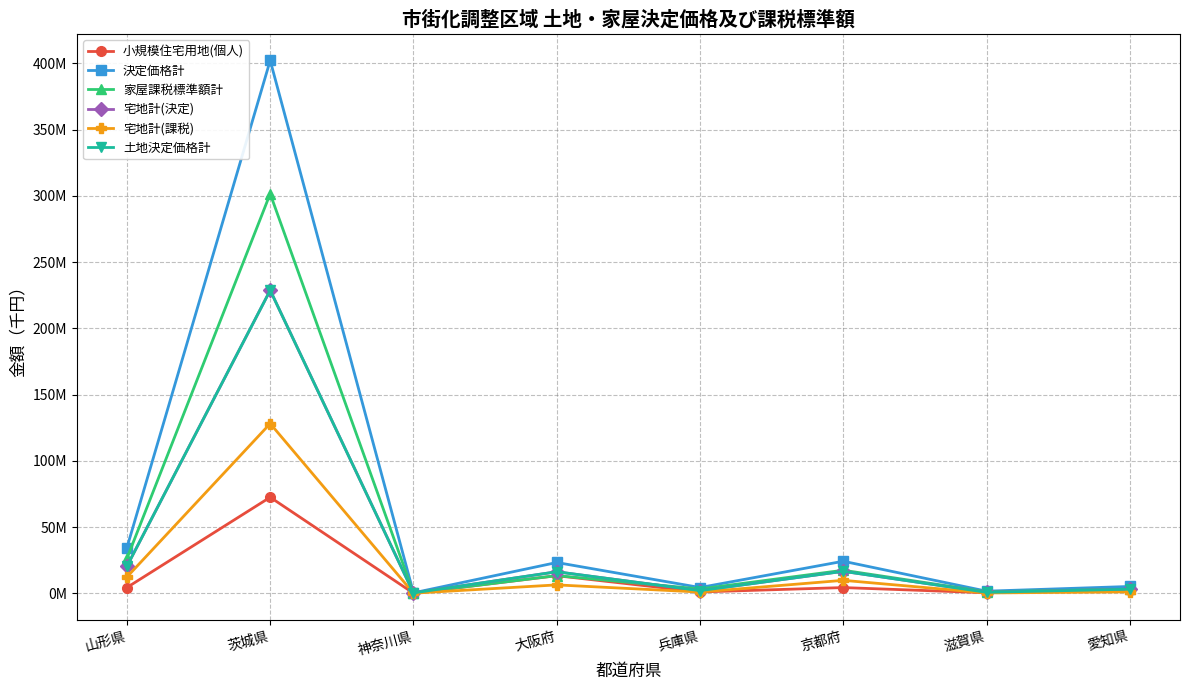

Reading right to left, extract all data points from this chart.

小規模住宅用地(個人): 2907842	521082	4427056	1128400	13395969	187154	72608751	4475340
決定価格計: 5272925	1708340	24305128	4466168	23358497	458909	402258671	34548336
家屋課税標準額計: 3233877	1228140	17504519	3383042	13449113	265095	301648405	26420012
宅地計(決定): 3214671	847734	16701536	2130734	16363964	388779	228799216	20525102
宅地計(課税): 1175623	367534	9900927	1047608	6454580	194965	128211510	12397378
土地決定価格計: 3214671	847734	16701536	2130734	16363964	388779	228799216	20525102